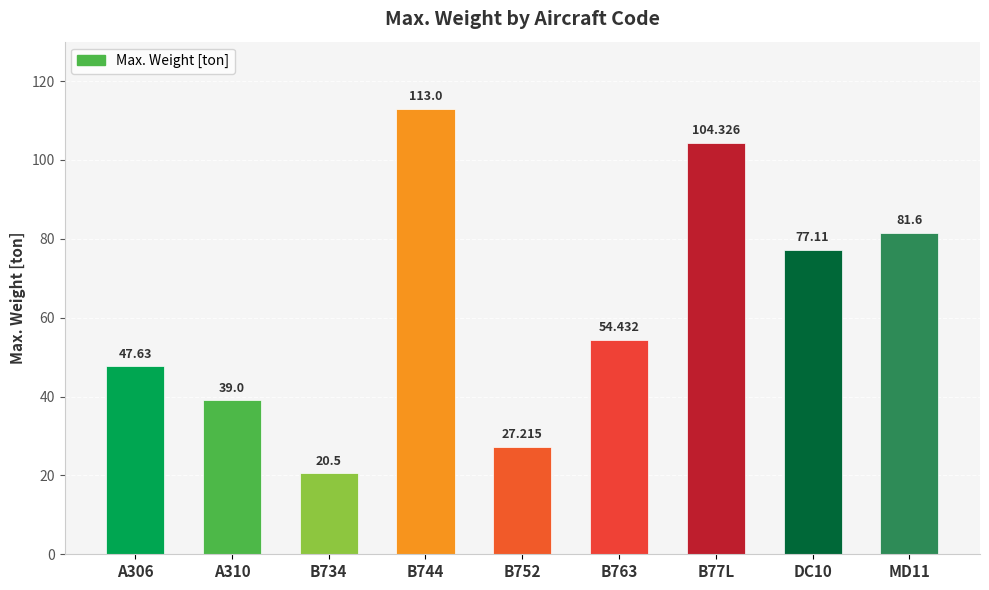

How many bars are there in total?

9